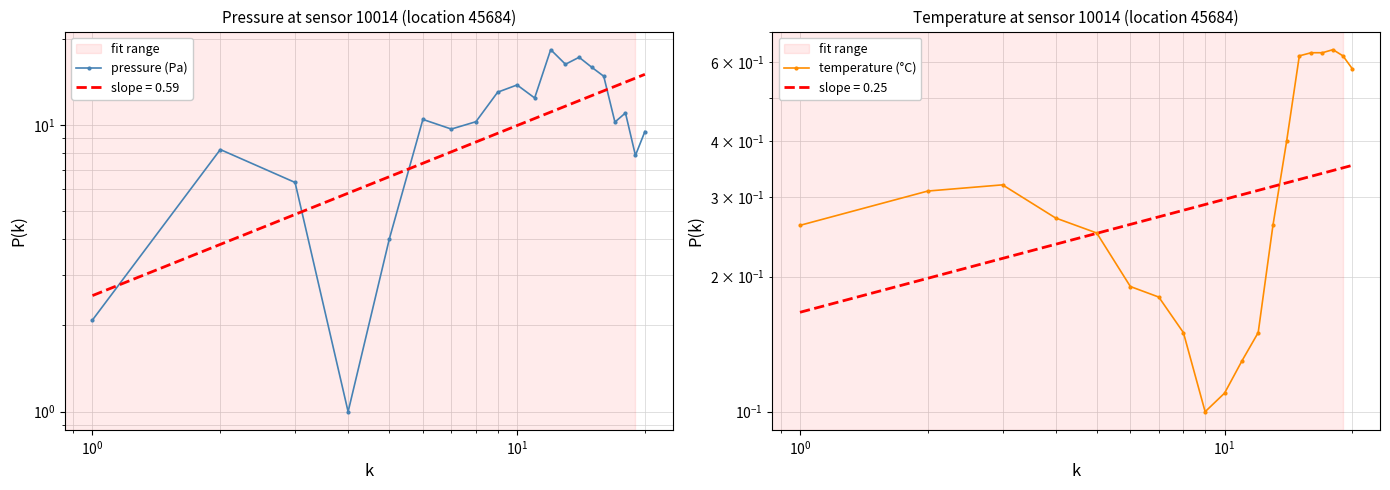

Which series has the widest spread of values?

pressure (Pa)